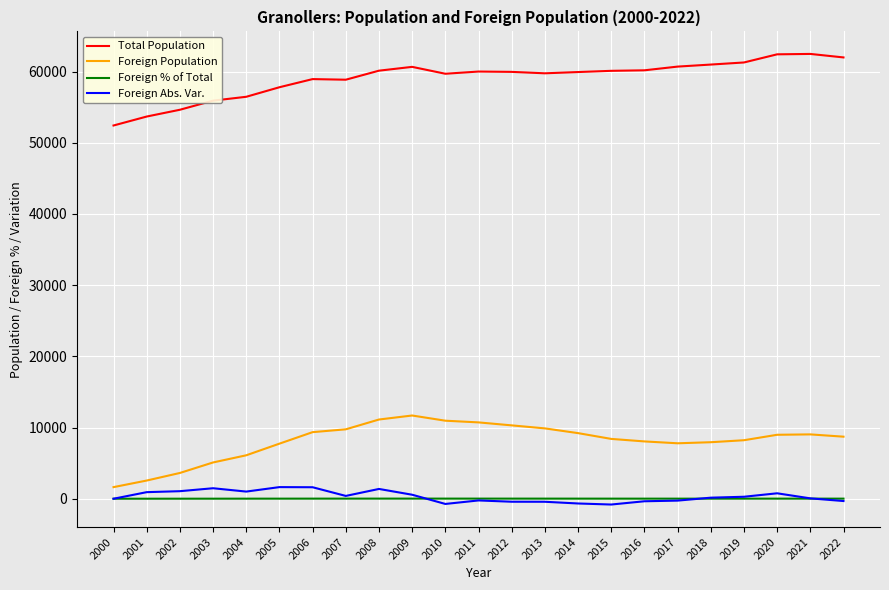

What is the minimum value shown in the chart?

-812.0